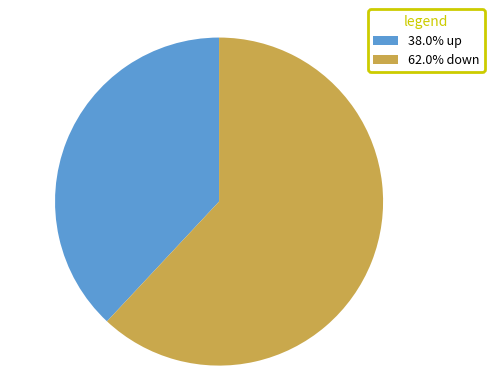

Is there any slice that represents more than half of the pie?

Yes